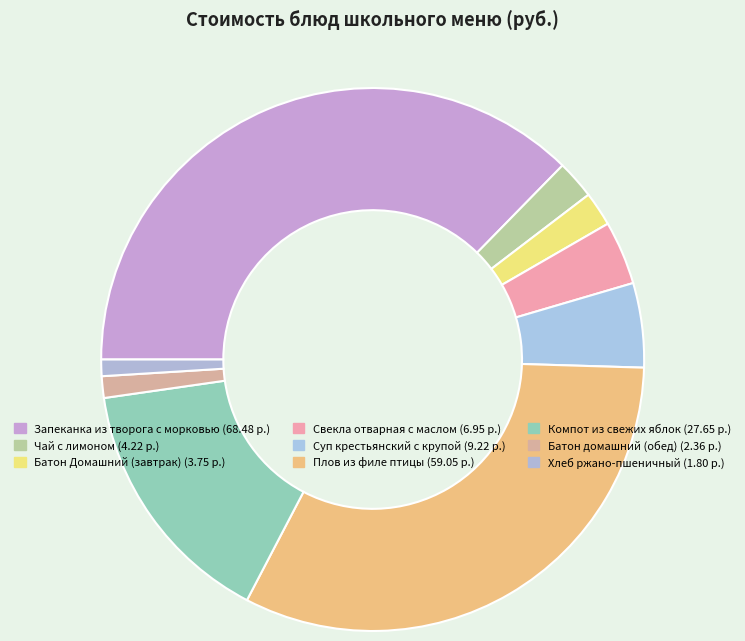

What is the change in value from Компот из свежих яблок to Хлеб ржано-пшеничный?

-25.8